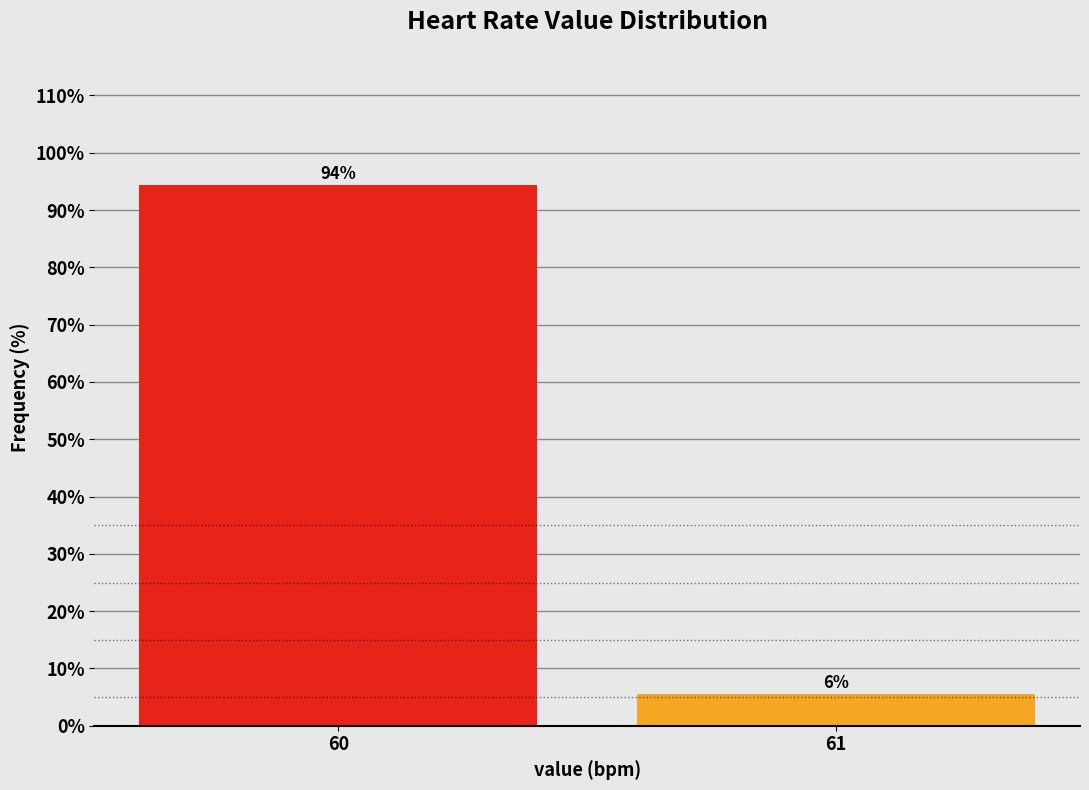

What value does the data have at 60?

94.4